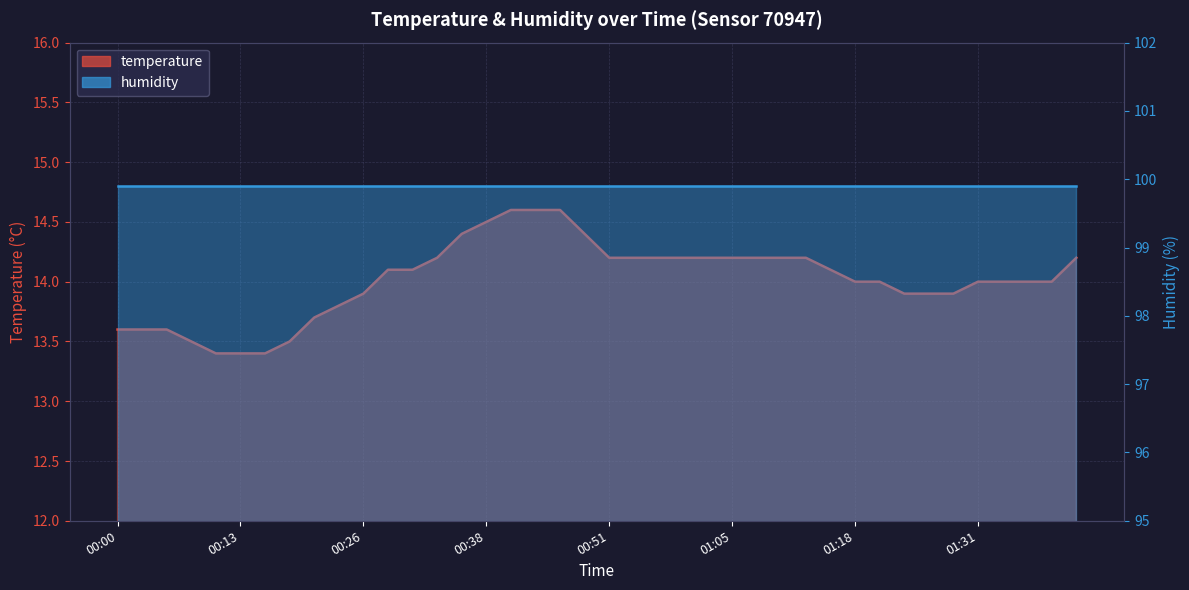

What is the minimum value shown in the chart?

13.4